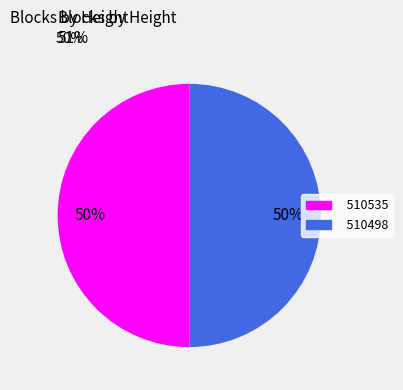

Count the number of slices in the pie.

2